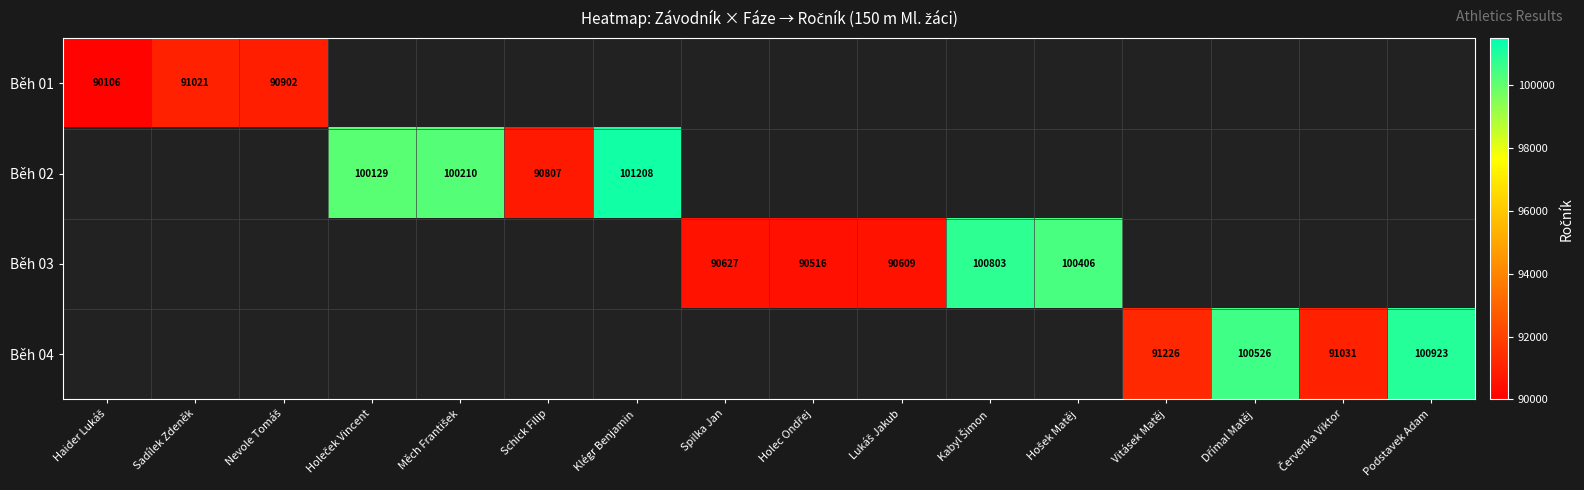

What value does the Běh 01 series have at Nevole Tomáš?

90902.0